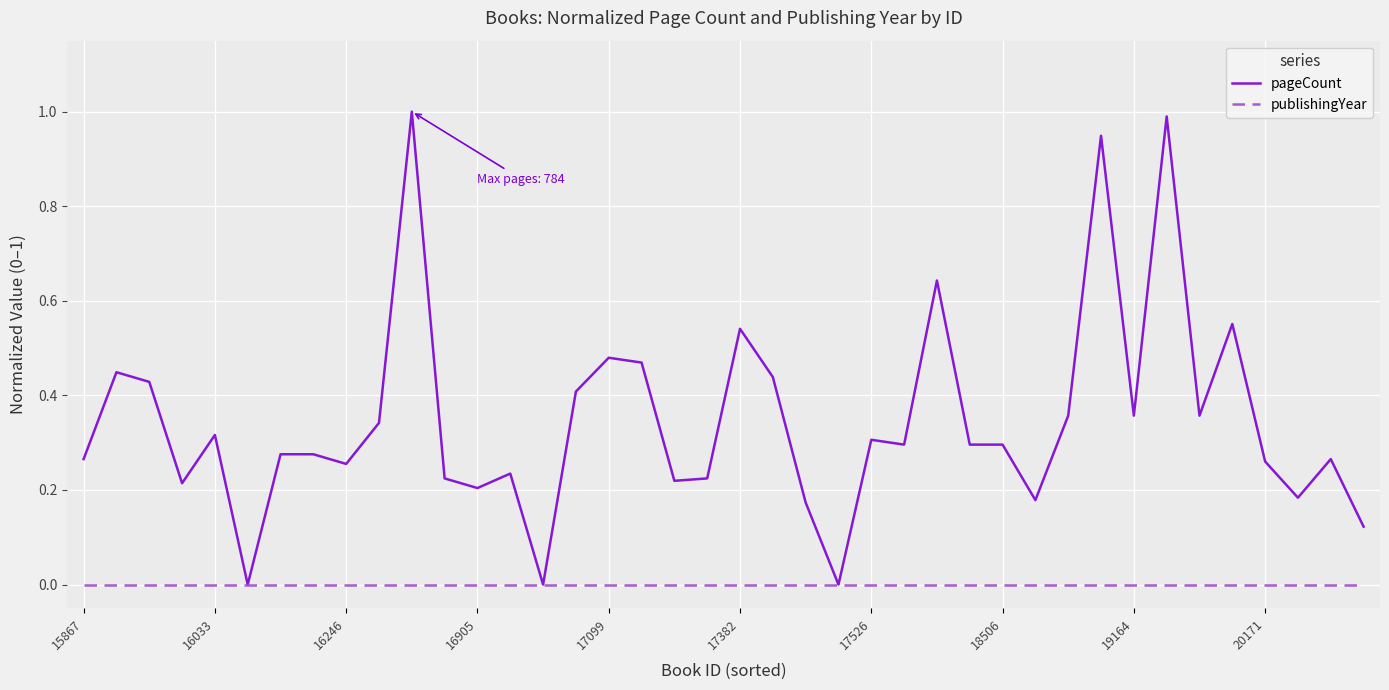

Which series has the largest total across all categories?

pageCount